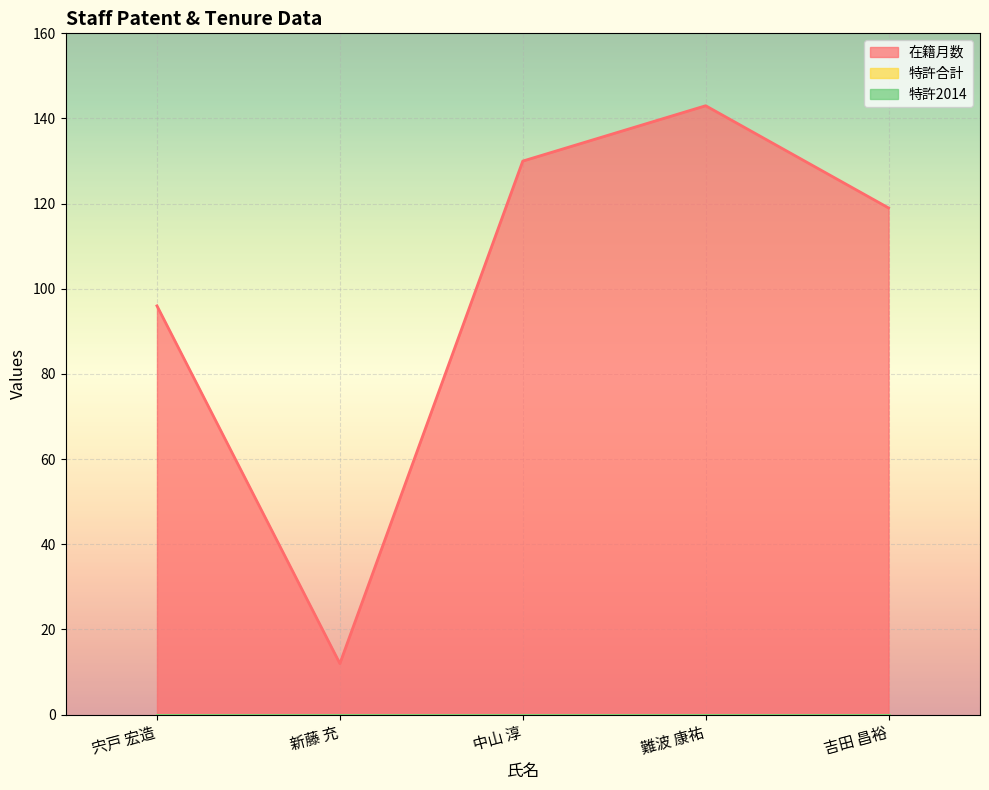

At which category is the sum across all series the highest?

難波 康祐